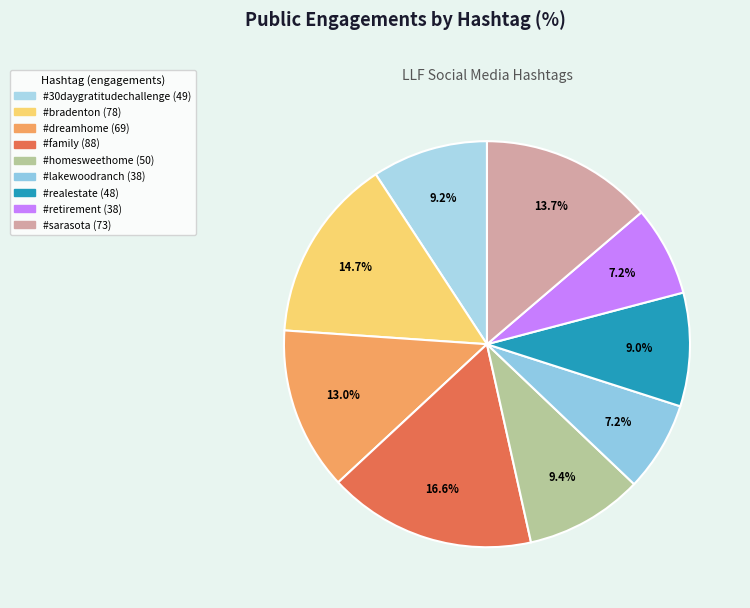

Is there a majority slice in this chart?

No